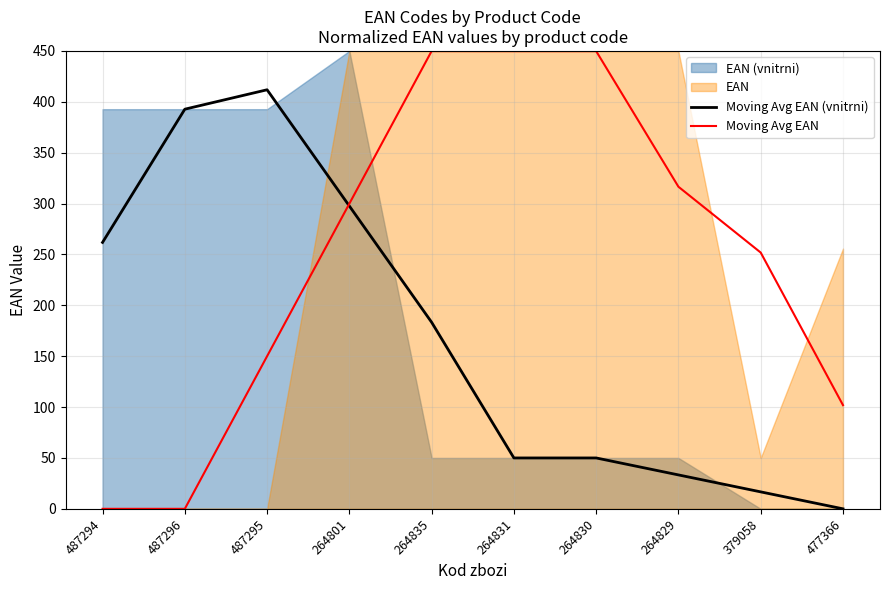

Where is Moving Avg EAN nearest to the value 224?

379058